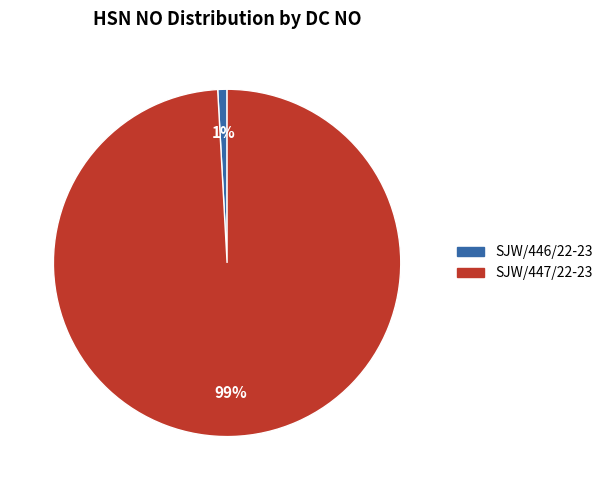

Is there any slice that represents more than half of the pie?

Yes